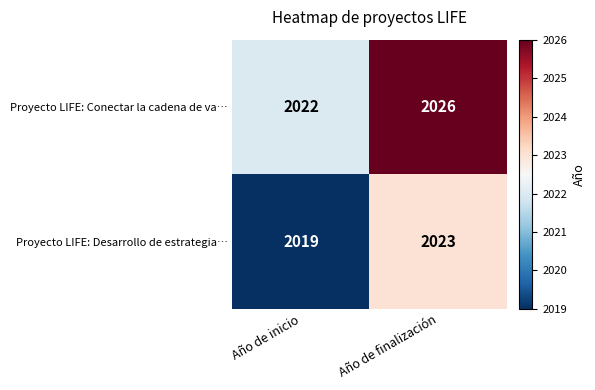

At which category is the sum across all series the highest?

Año de finalización